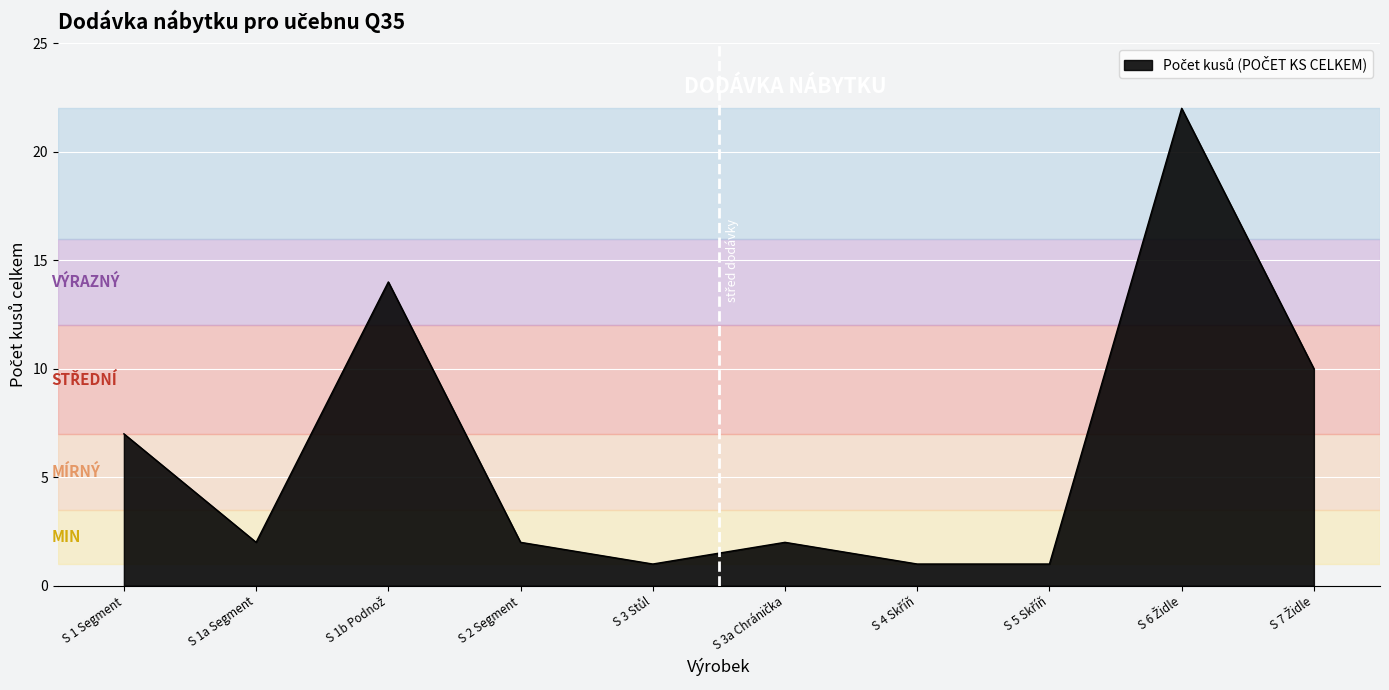

How many lines are shown in the chart?

1